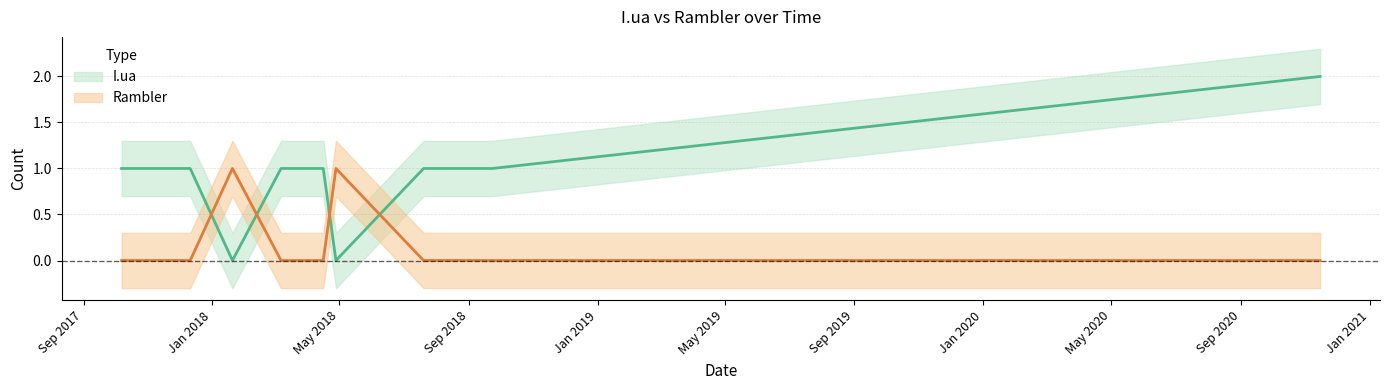

The Rambler series shows 1 at 2018-03-07. True or false?

False